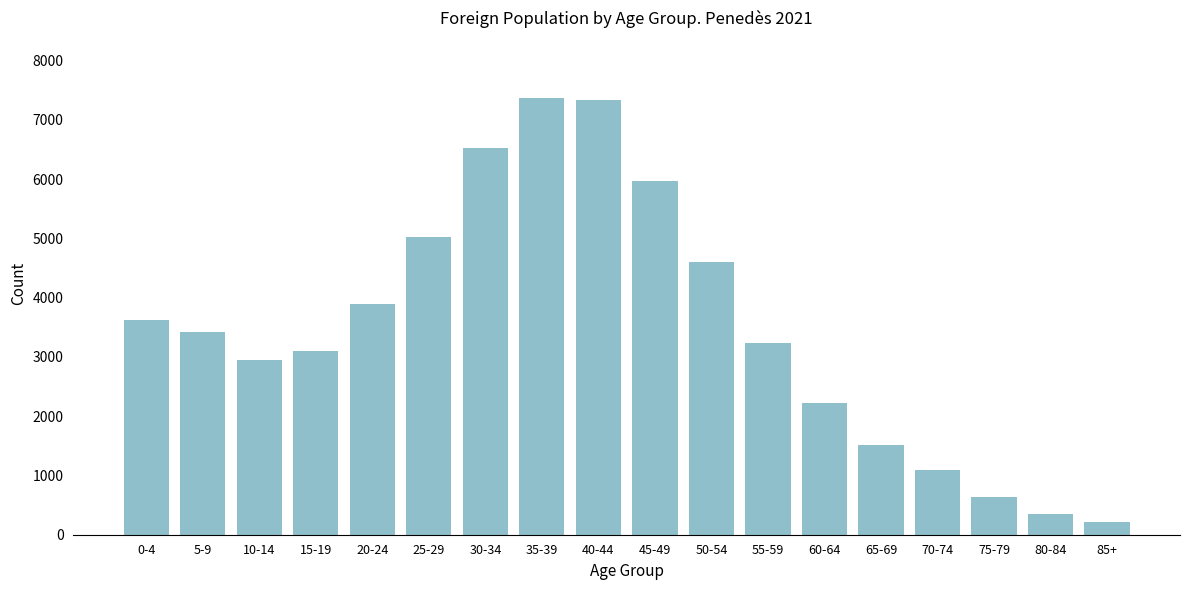

Reading right to left, extract all data points from this chart.

213	351	636	1088	1506	2228	3233	4596	5972	7334	7371	6525	5027	3897	3104	2942	3428	3623